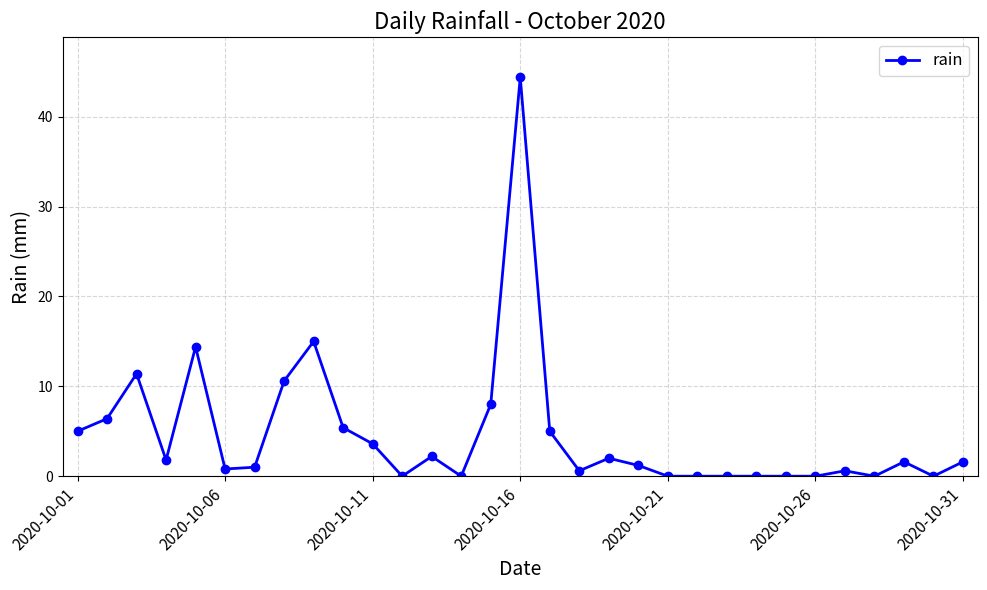

True or false: there are more than 2 points higher than both neighbors.

True